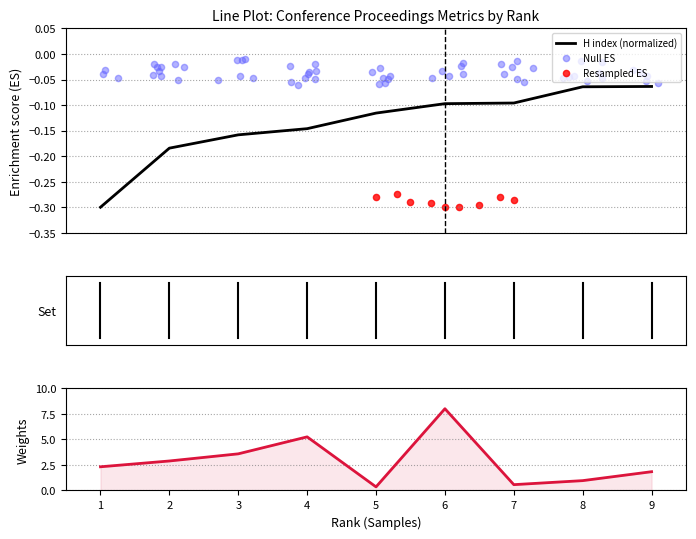

Is the value of Total Cites (3years) at 5 greater than the value of H index at 1?

Yes